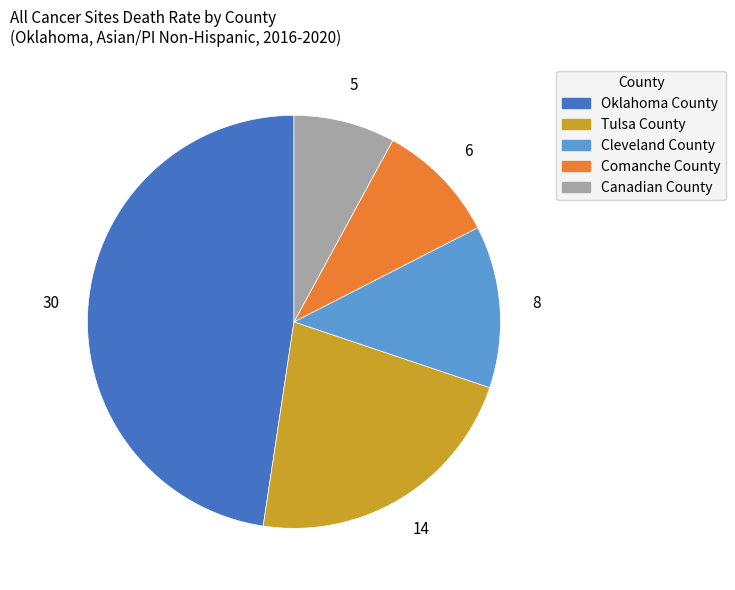

What is the smallest slice in the pie chart?

Canadian County